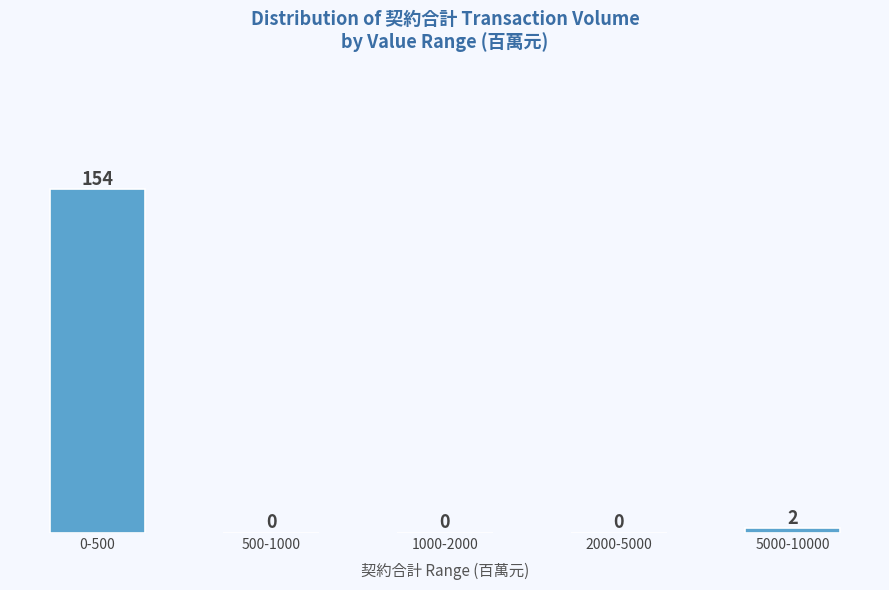

Reading left to right, list all the values displayed in this chart.

0-500=154	500-1000=0	1000-2000=0	2000-5000=0	5000-10000=2